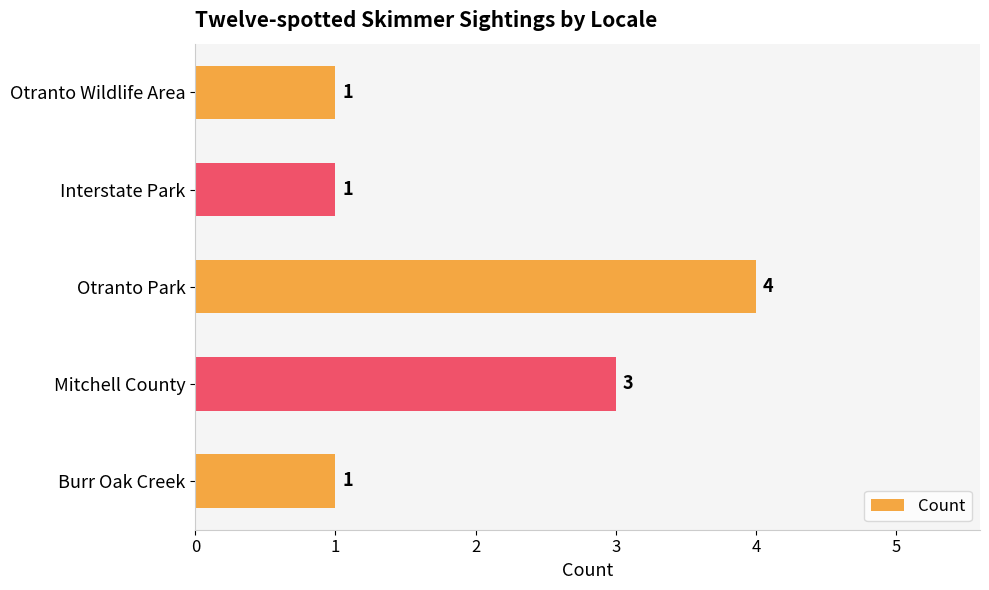

Which category has the highest value across all series?

Otranto Park